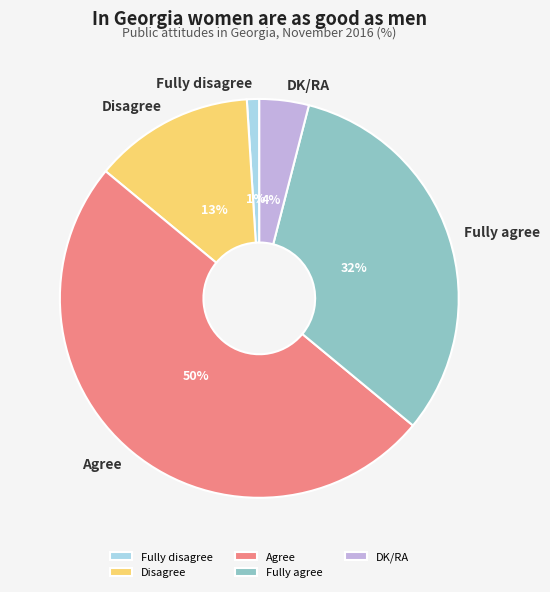

Which has a higher value, DK/RA or Fully disagree?

DK/RA